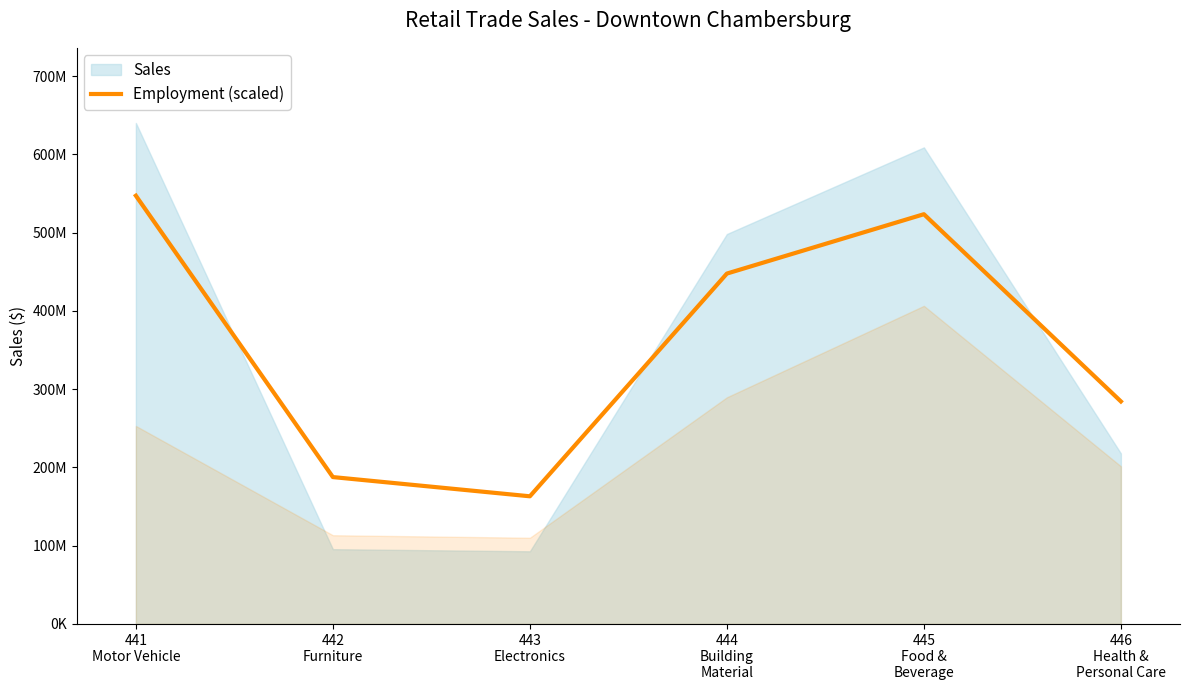

List the labels in order of value, smallest first.

443
Electronics, 442
Furniture, 446
Health &
Personal Care, 444
Building
Material, 445
Food &
Beverage, 441
Motor Vehicle